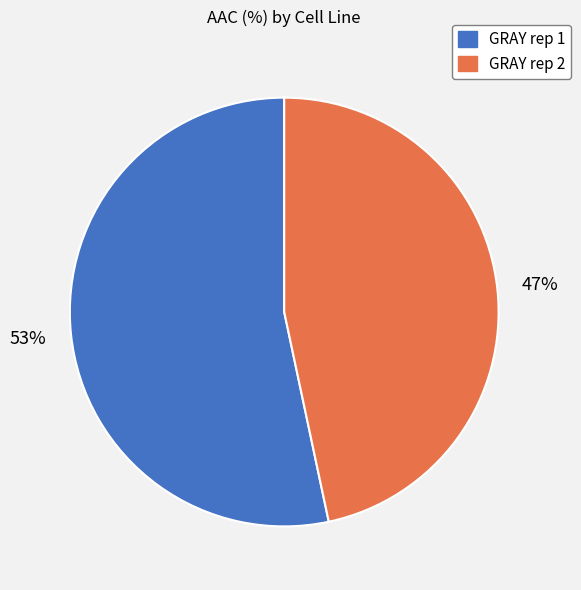

How many segments does this pie chart have?

2